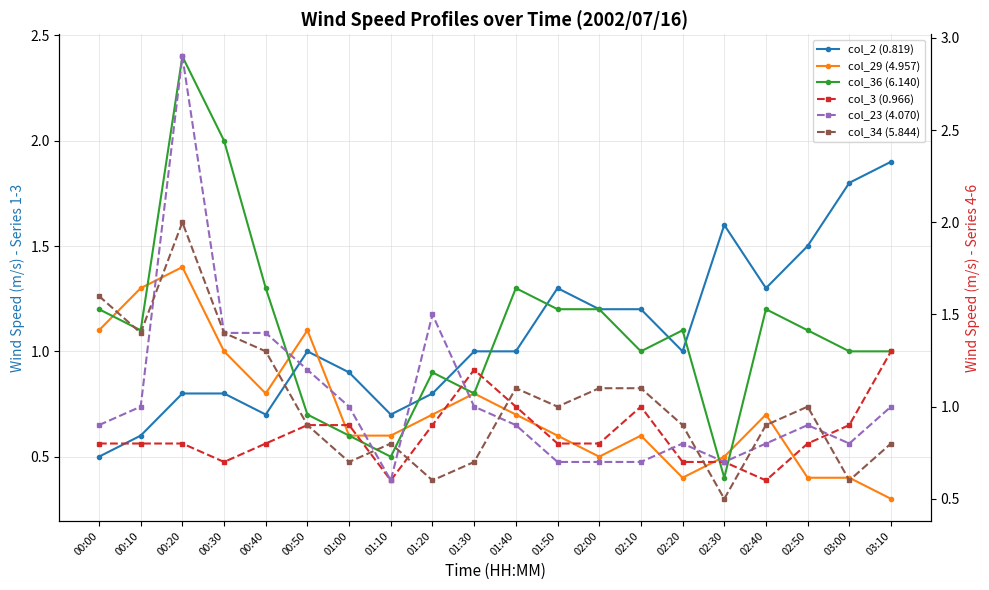

What is the minimum value for col_34 (5.844)?

0.5